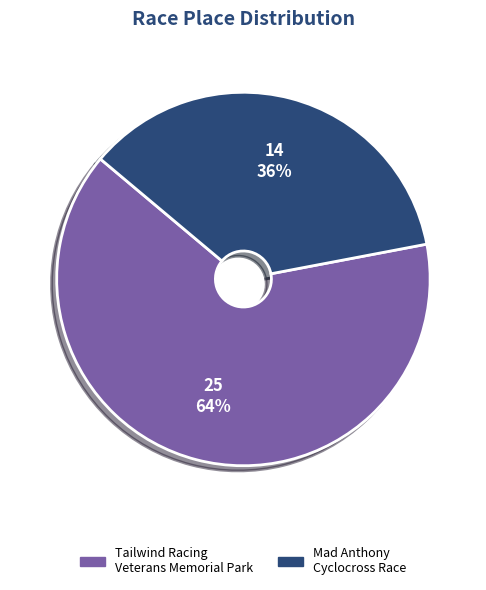

Does any single category account for the majority?

Yes